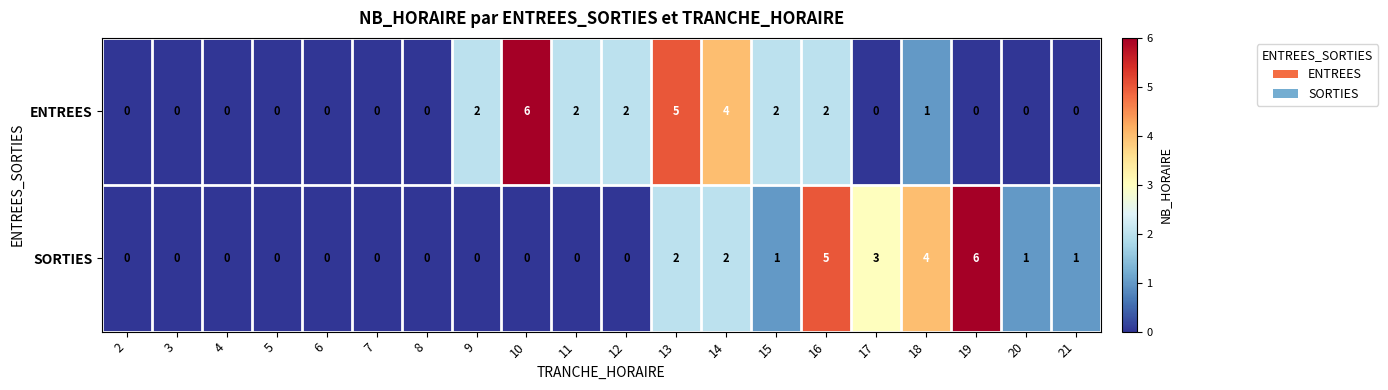

What is the difference between the ENTREES values at 10 and 17?

6